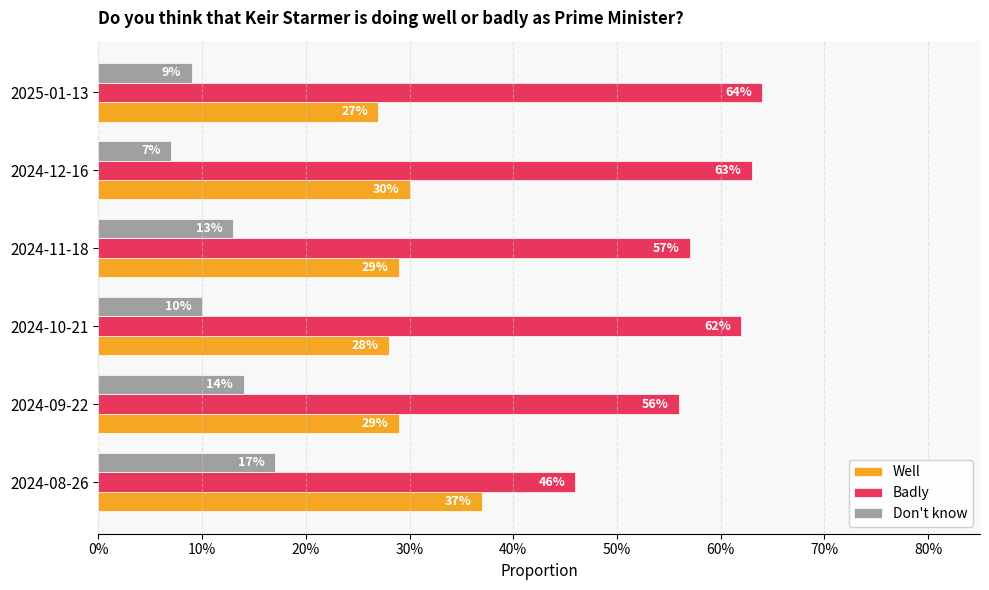

What are all the series names shown in the legend?

Well, Badly, Don't know